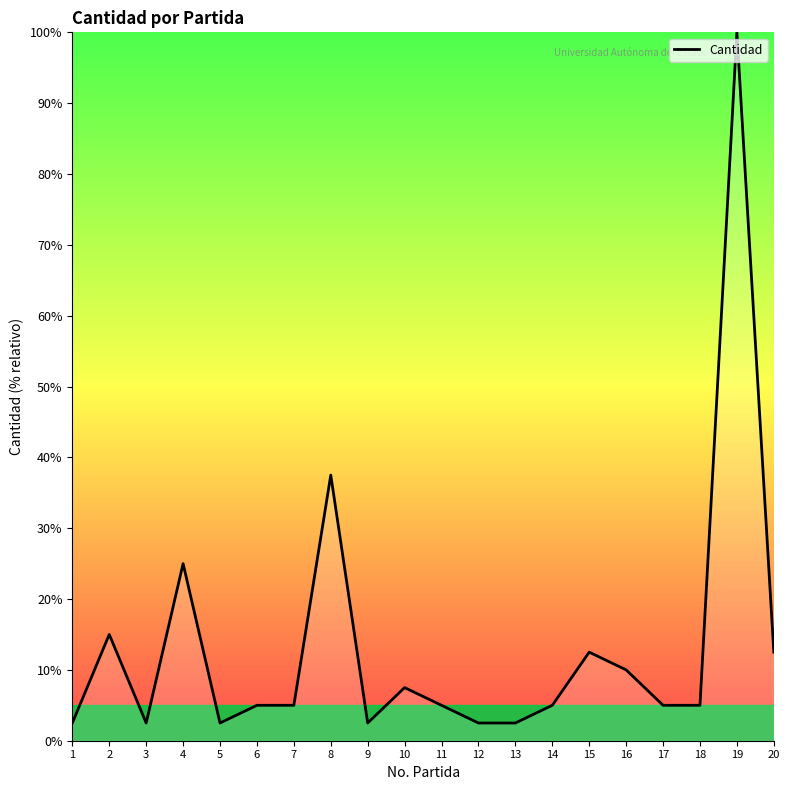

Does the chart display data point markers on the line(s)?

No